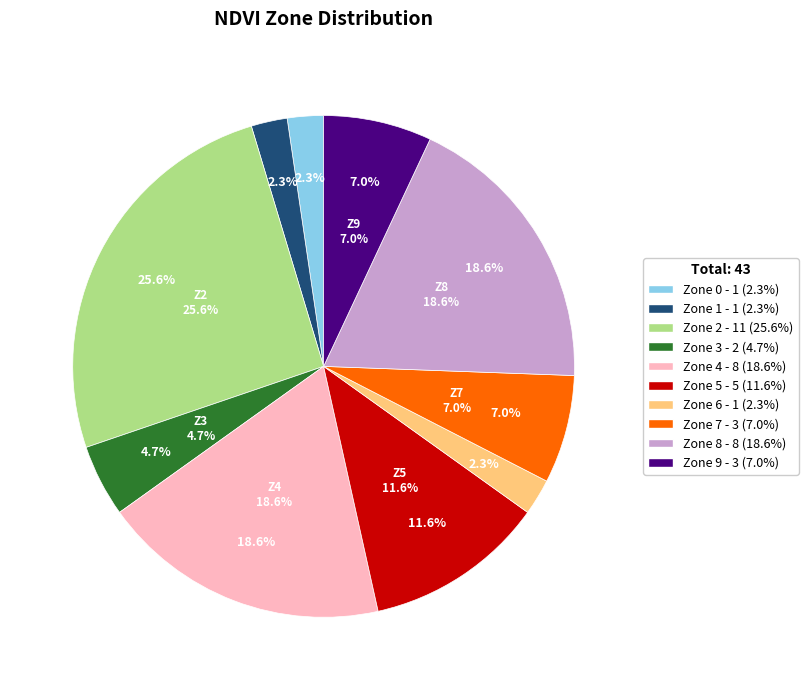

Which slice is the smallest?

Zone 0